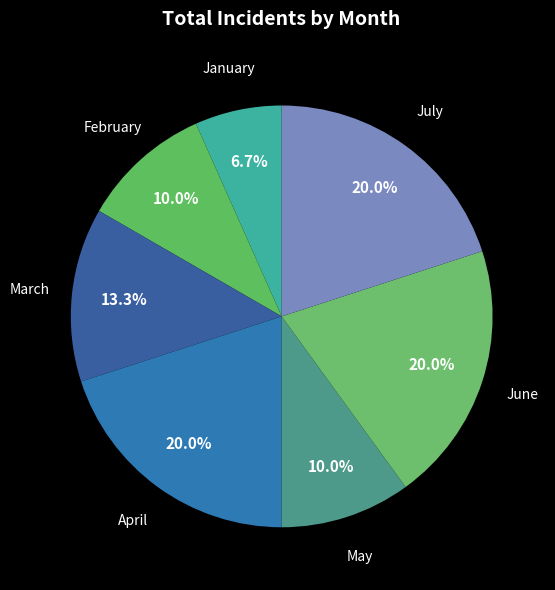

The March slice represents 1% of the pie. True or false?

False